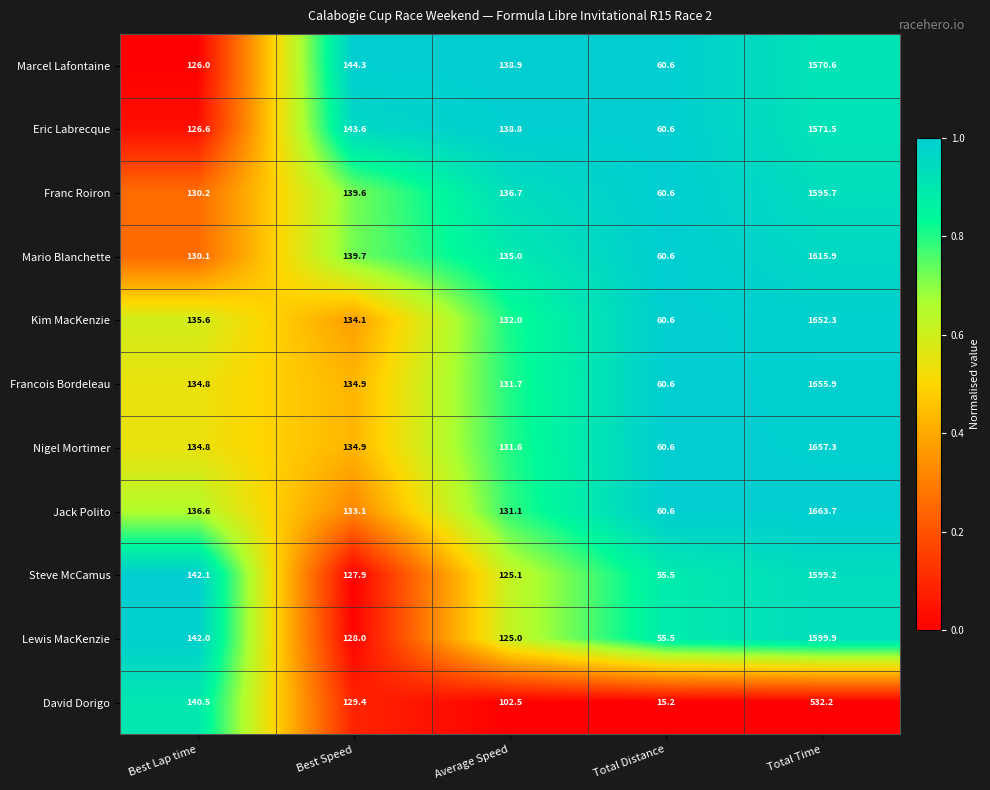

List the labels in order of Nigel Mortimer value, largest first.

Total Time, Best Speed, Best Lap time, Average Speed, Total Distance